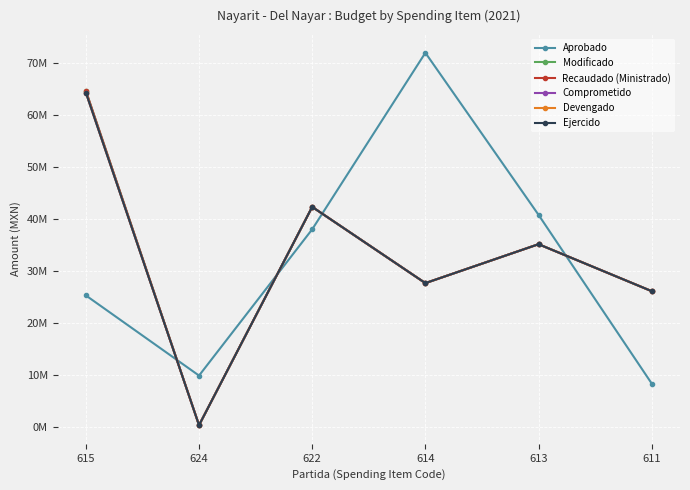

Is this an area chart (filled region under the line)?

No